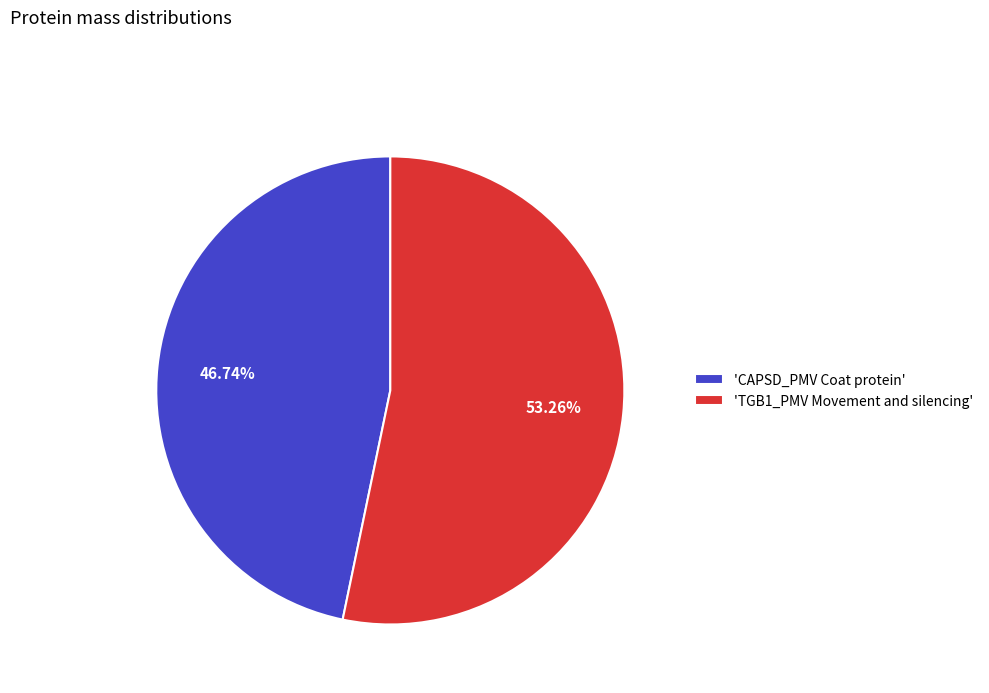

What is the smallest slice in the pie chart?

'CAPSD_PMV Coat protein'